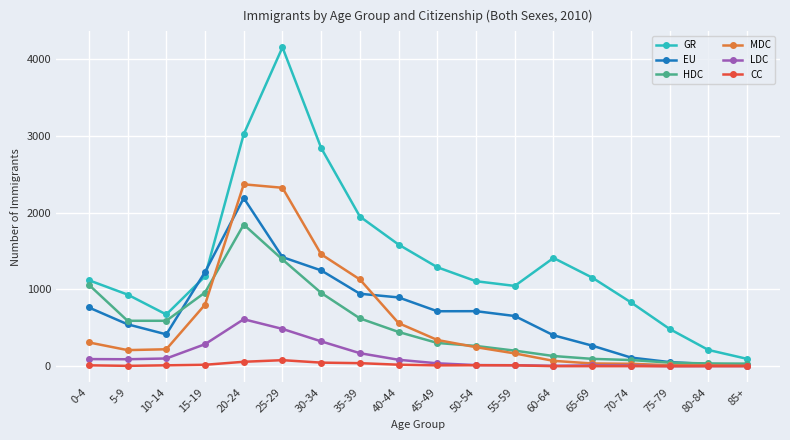

Is the value of EU at 65-69 greater than the value of HDC at 80-84?

Yes